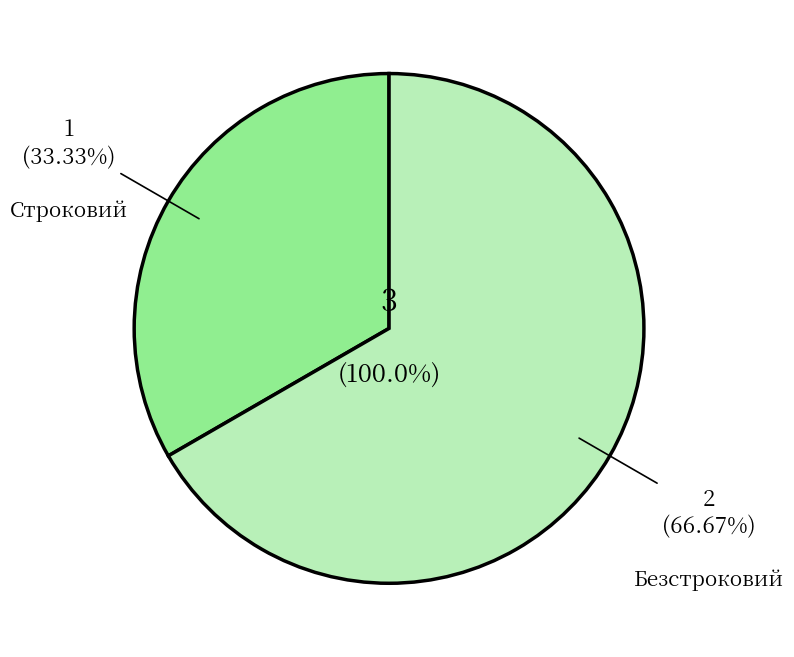

How much of the chart is everything except Безстроковий?

33.3%